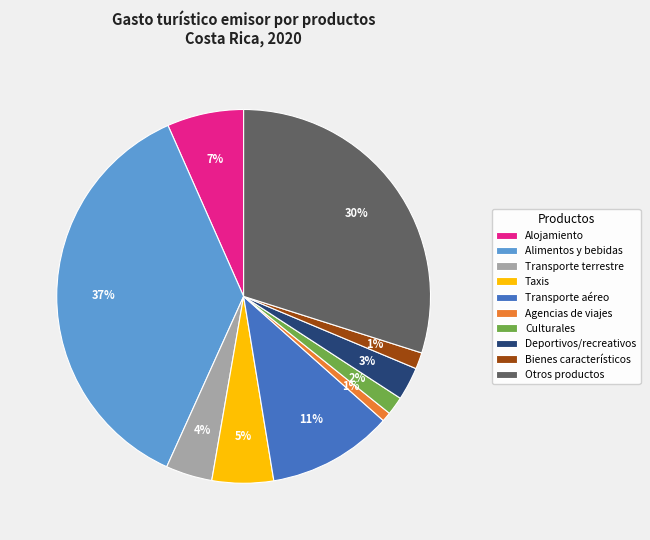

How many segments does this pie chart have?

10